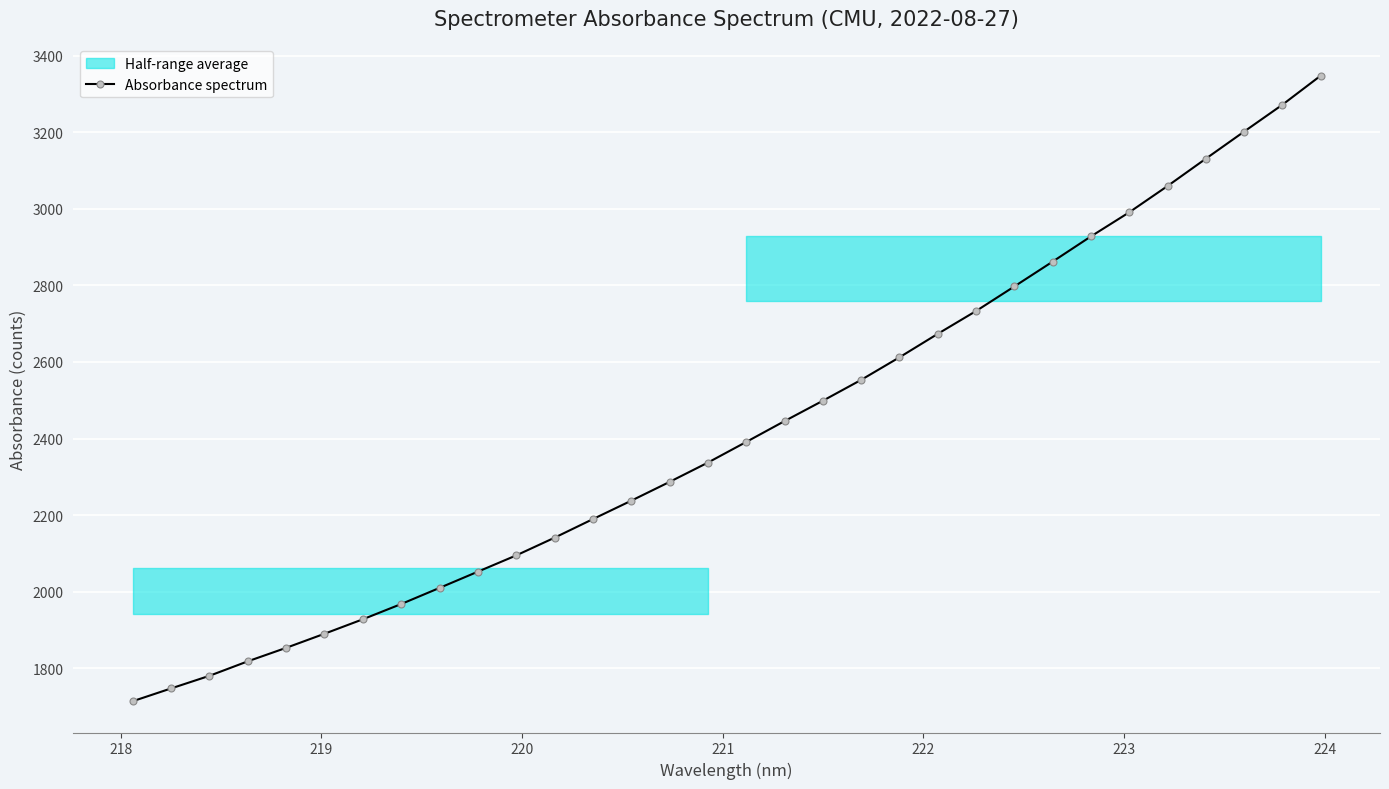

What is the greatest value displayed?

3347.4